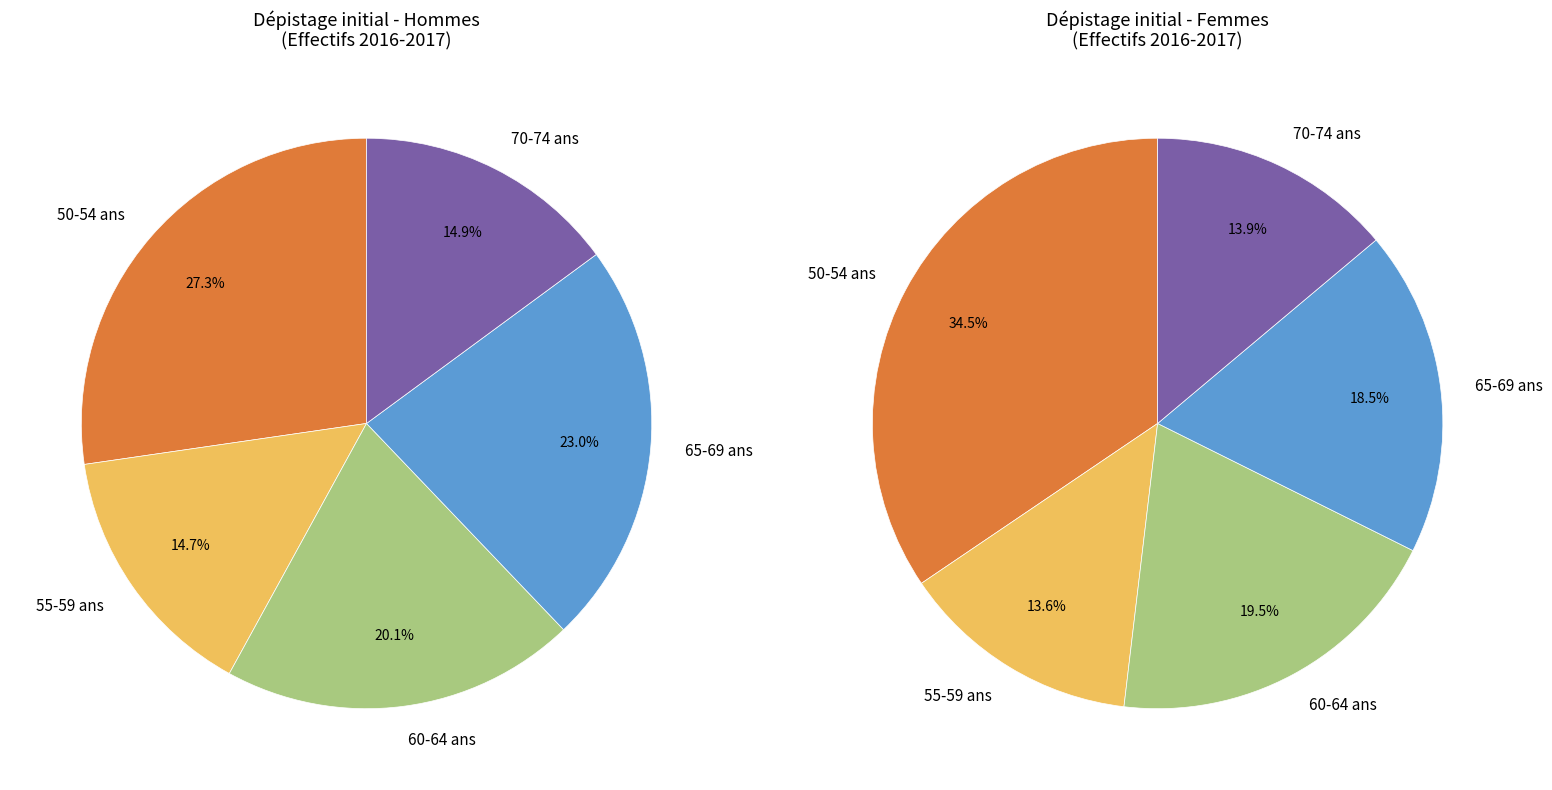

Between 50-54 ans and 60-64 ans, which is larger?

50-54 ans